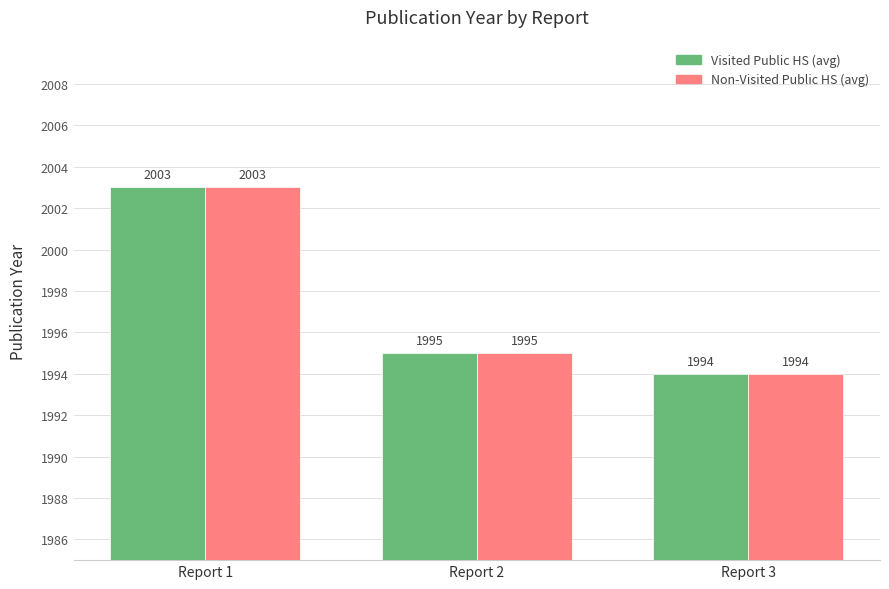

Where does the Non-Visited Public HS (avg) series first go above 1995?

Report 1